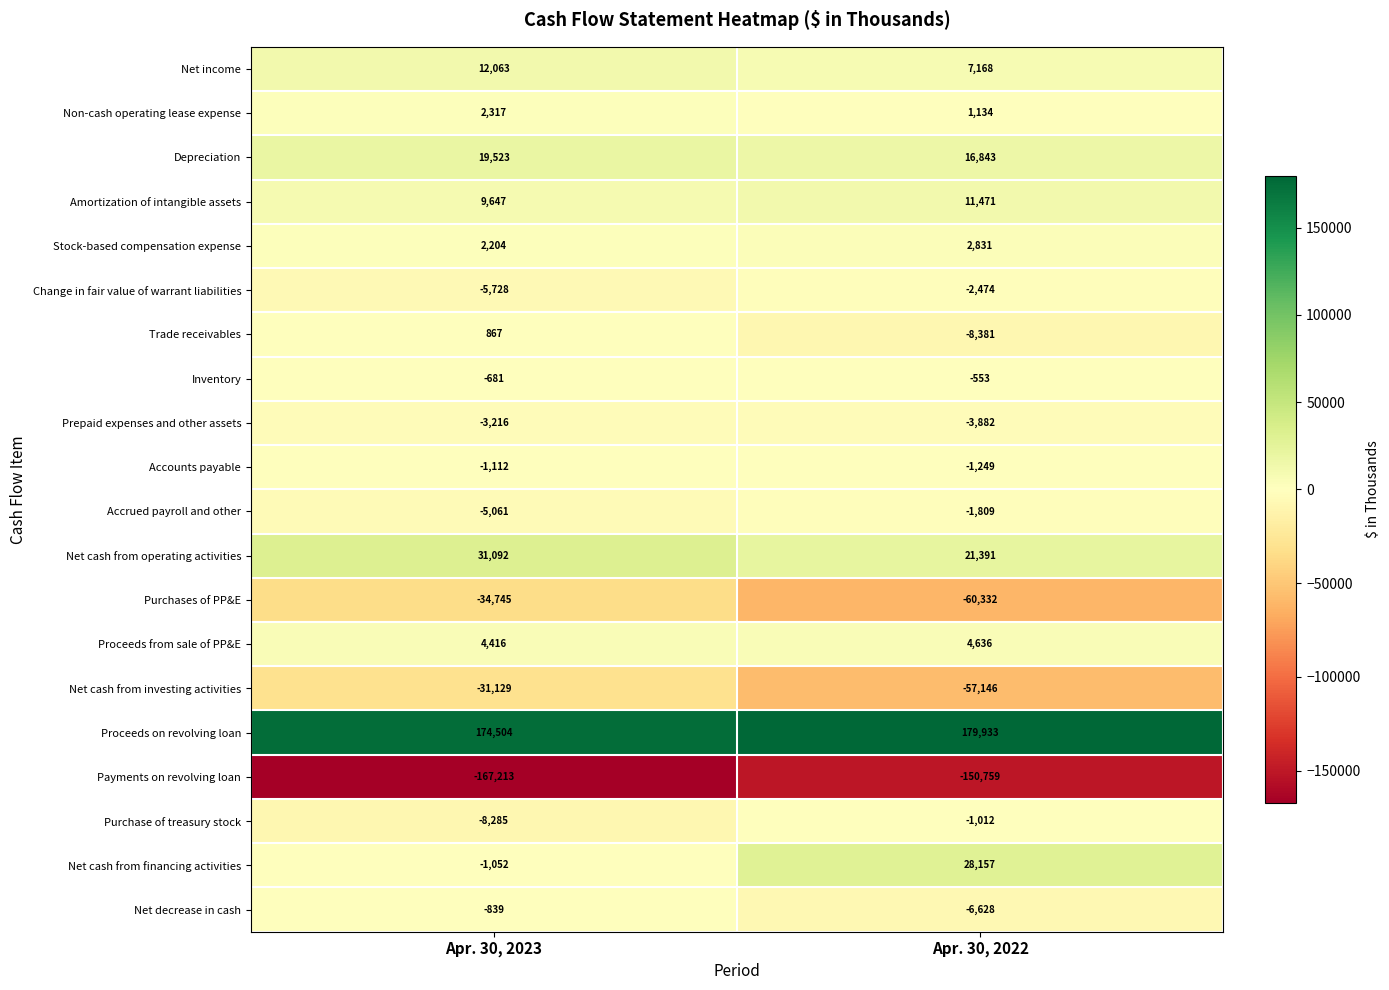

What is the lowest value of the Depreciation series?

16843